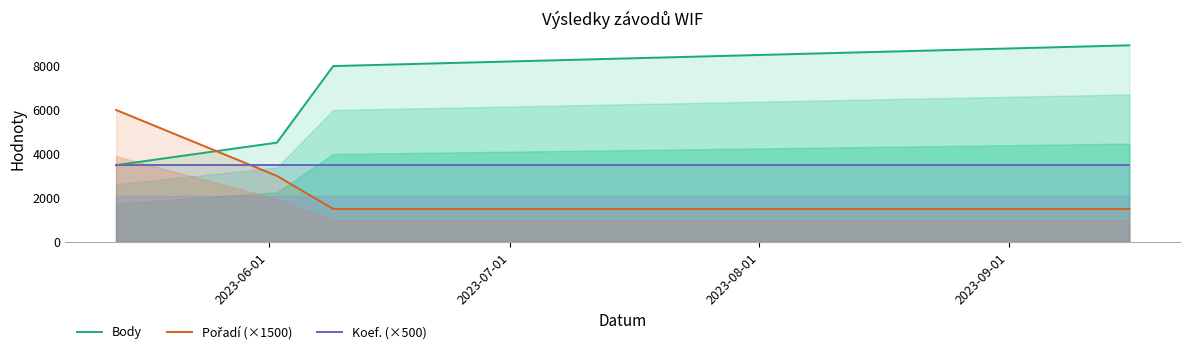

Rank the categories by Pořadí (×1500) value from lowest to highest.

2023-08-01, 2023-09-01, 2023-07-01, 2023-06-01